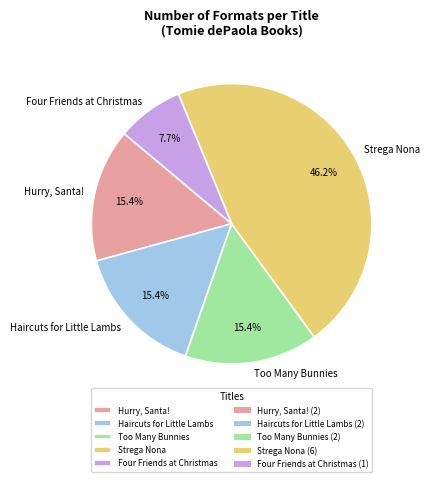

Approximately how many times larger is the value at Strega Nona compared to Four Friends at Christmas?

6.0